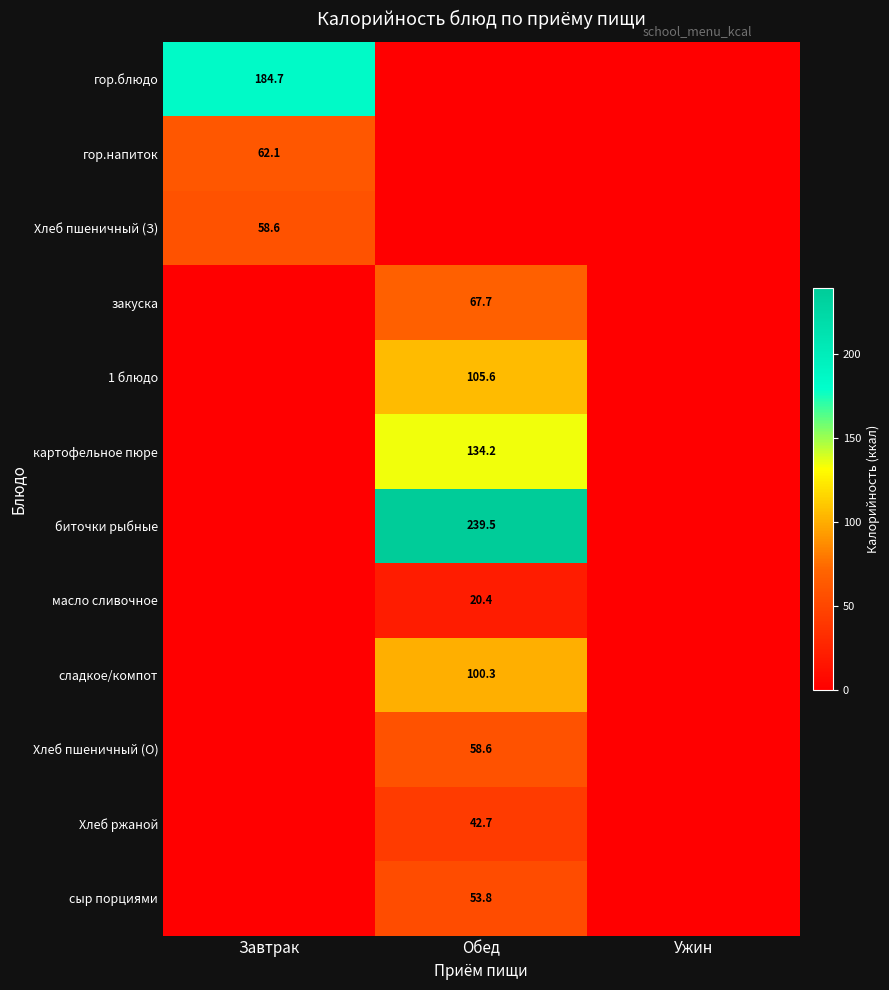

The закуска series shows 67.7 at Обед. True or false?

True